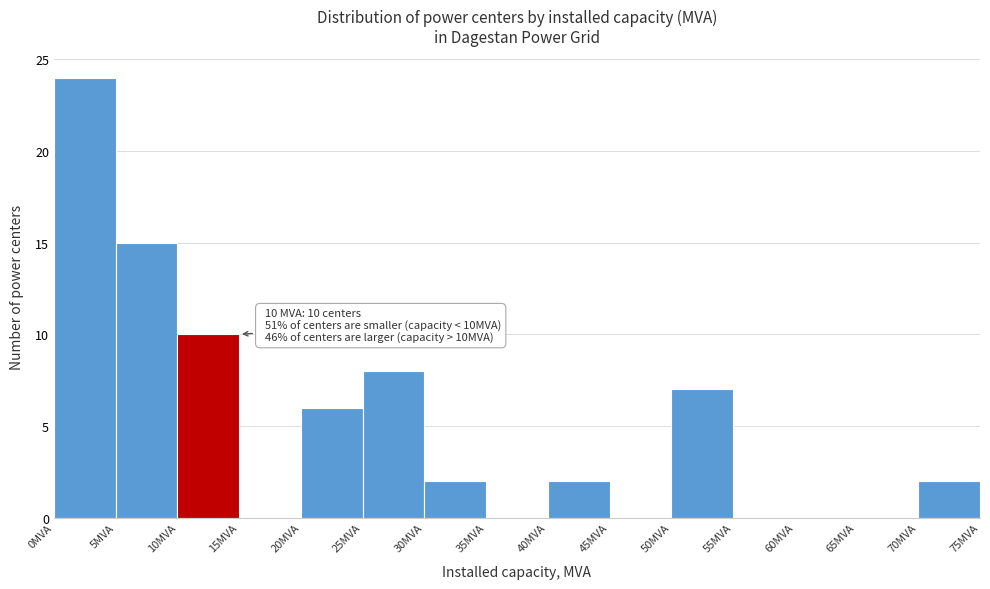

Over which range of the x-axis is the bar tallest?

0 to 5